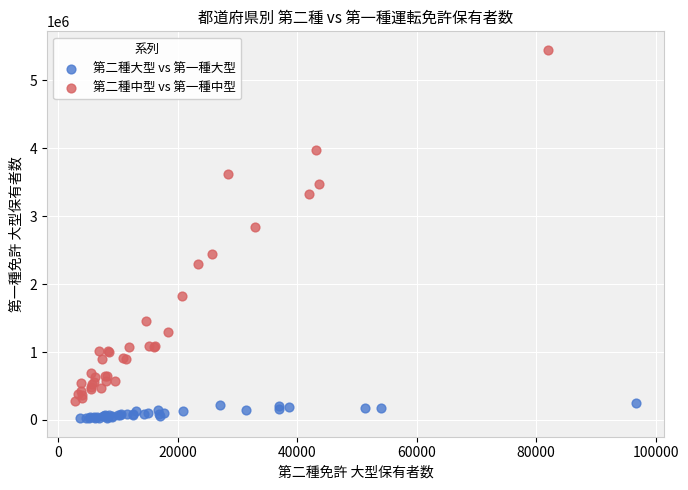

Which series has the largest Y range (max minus min)?

第二種中型 vs 第一種中型